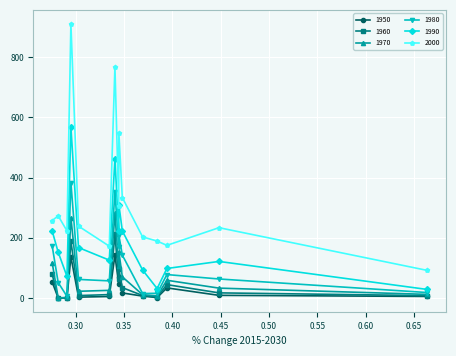

Is the value of 1950 at Provo-Orem greater than the value of 1990 at Charlotte?

No